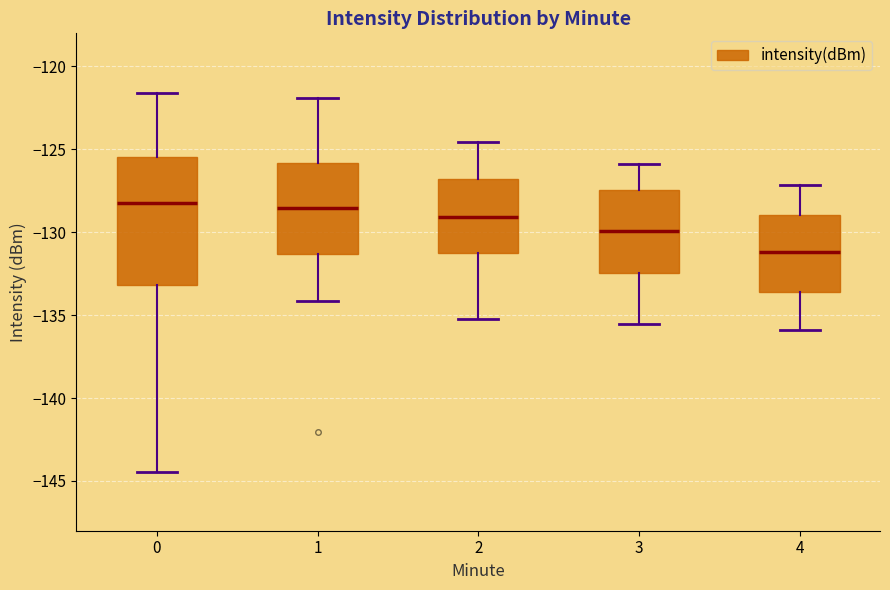

Reading left to right, read every box against the y-axis: the position of its median line, the range the box covers, and the ends of its whiskers. The values are not printed on the chart, so give them approximately, as read against the axis.

0: median -128.0, box -133.0 to -125.5, whiskers -144.5 to -121.5
1: median -128.5, box -131.5 to -126.0, whiskers -134.0 to -122.0
2: median -129.0, box -131.0 to -127.0, whiskers -135.0 to -124.5
3: median -130.0, box -132.5 to -127.5, whiskers -135.5 to -126.0
4: median -131.0, box -133.5 to -129.0, whiskers -136.0 to -127.0